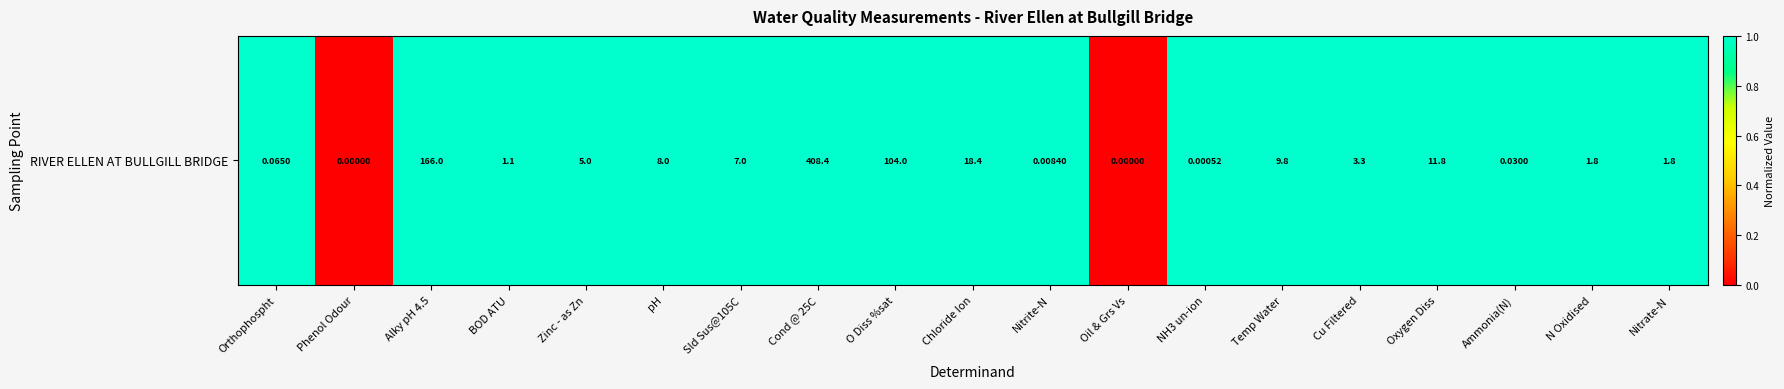

Which has a higher value, pH or Cond @ 25C?

pH